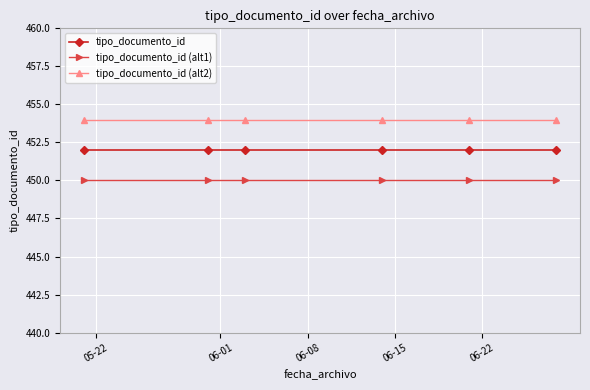

Reading left to right, list all the values displayed in this chart.

tipo_documento_id: 452	452	452	452	452	452
tipo_documento_id (alt1): 450	450	450	450	450	450
tipo_documento_id (alt2): 454	454	454	454	454	454